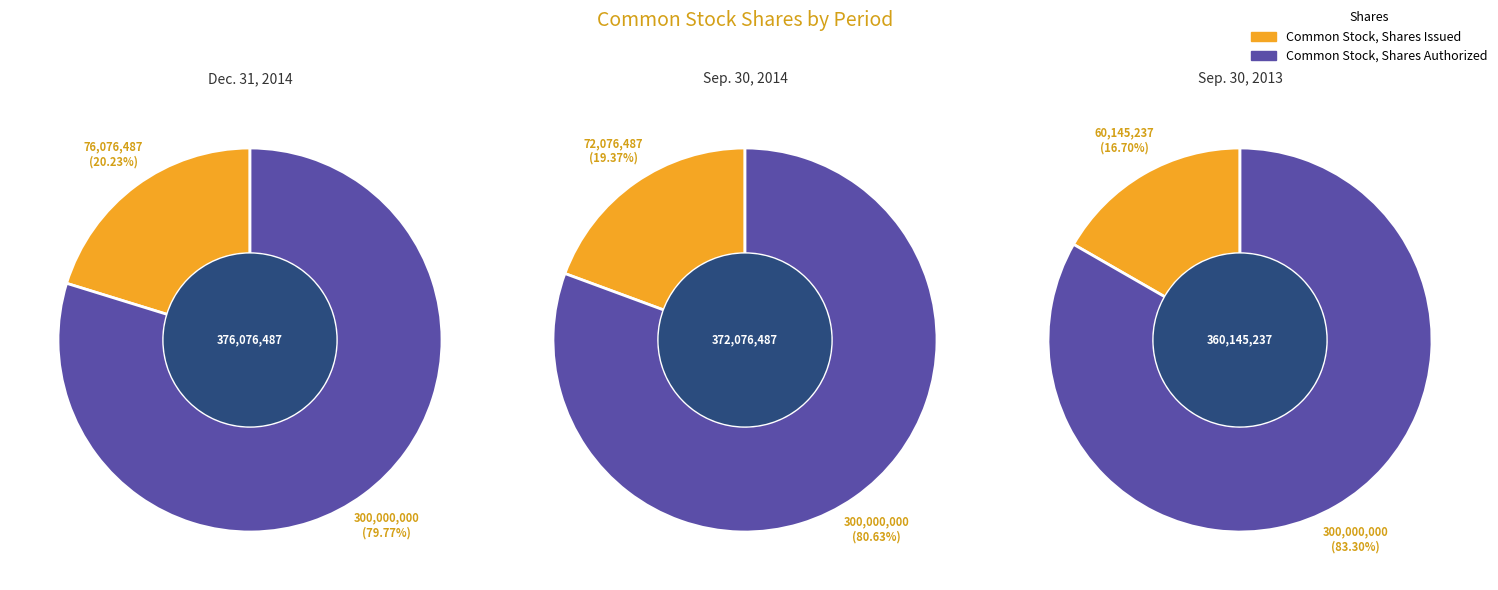

Rank the series at Common Stock, Shares Authorized from highest to lowest value.

Dec. 31, 2014, Sep. 30, 2014, Sep. 30, 2013